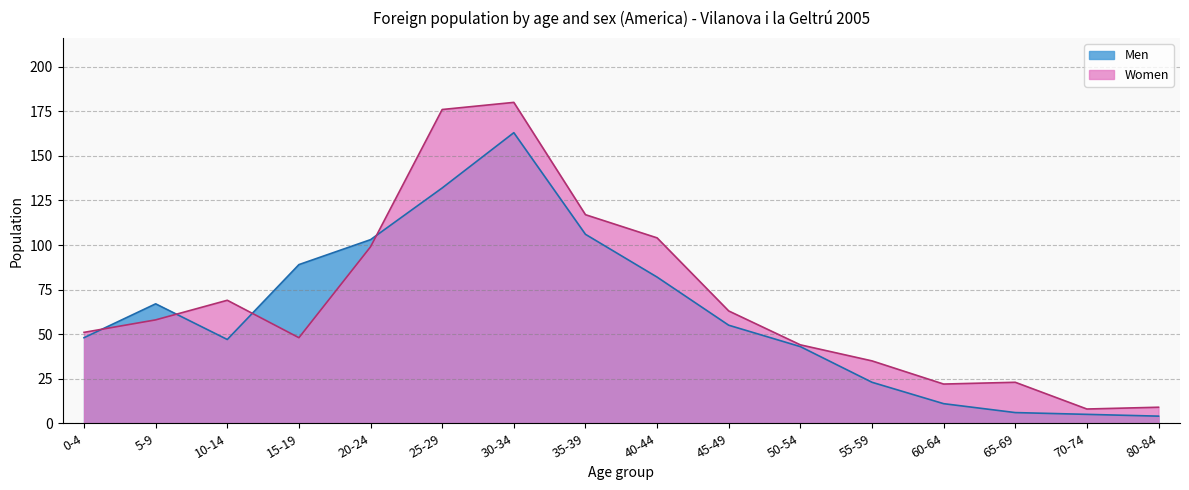

True or false: Women and Men cross at least once.

True